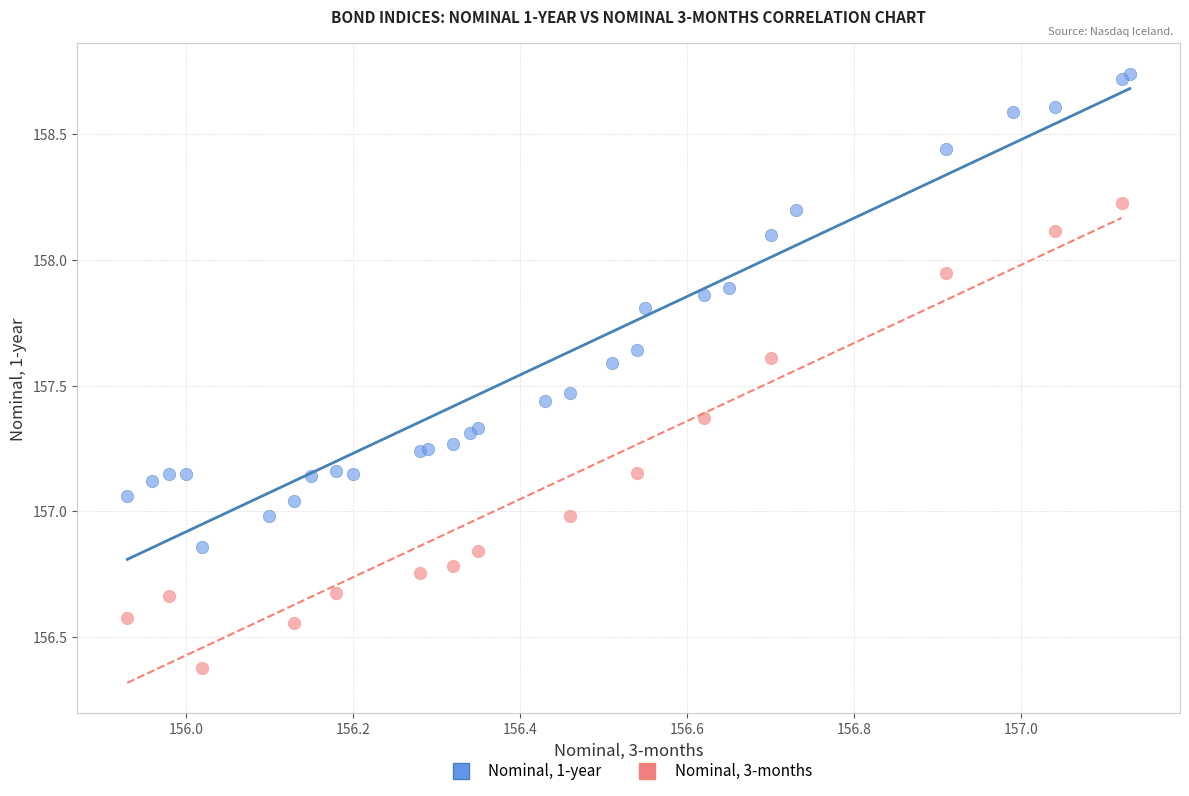

Which series contains the highest Y value?

Nominal, 1-year